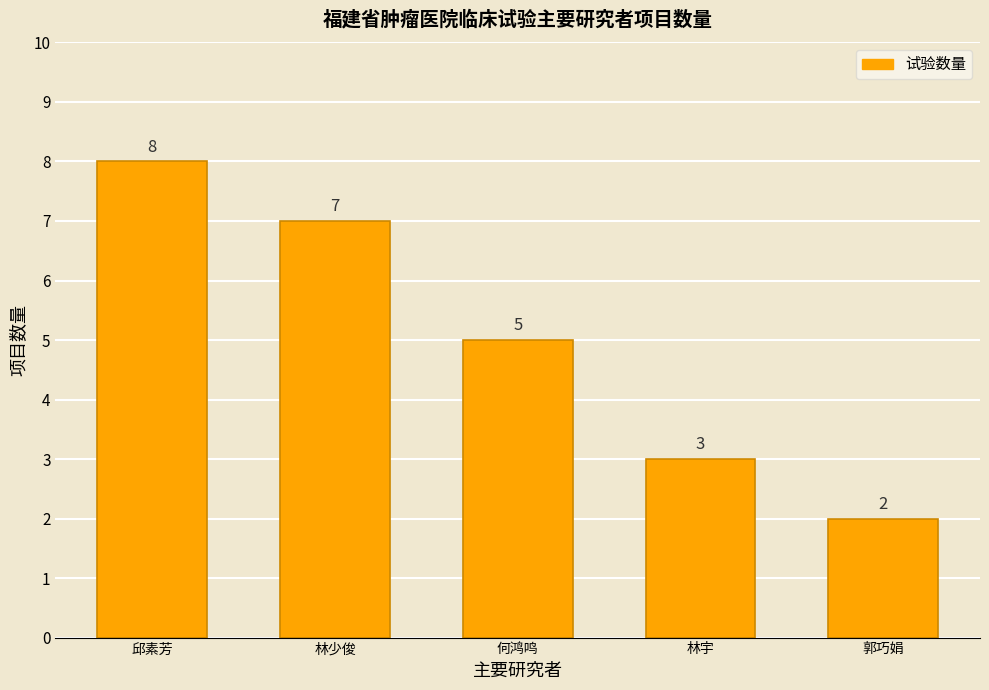

Is it true that the value at 邱素芳 is 3?

False